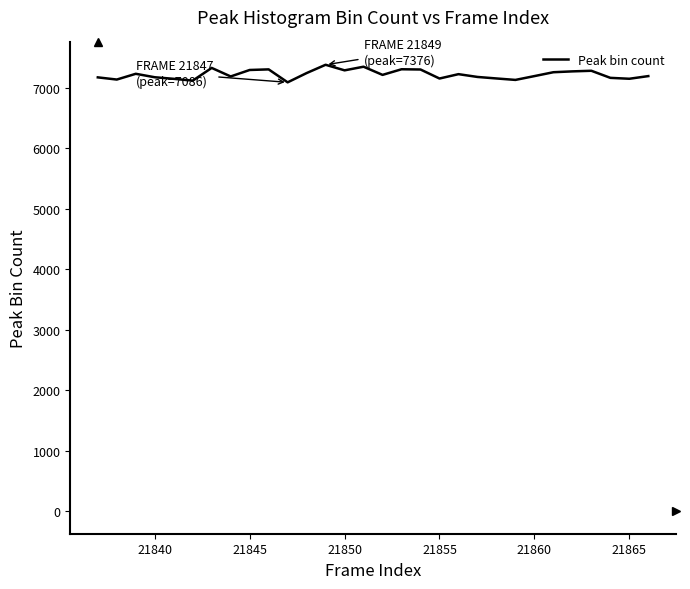

Does the chart have visible grid lines?

No